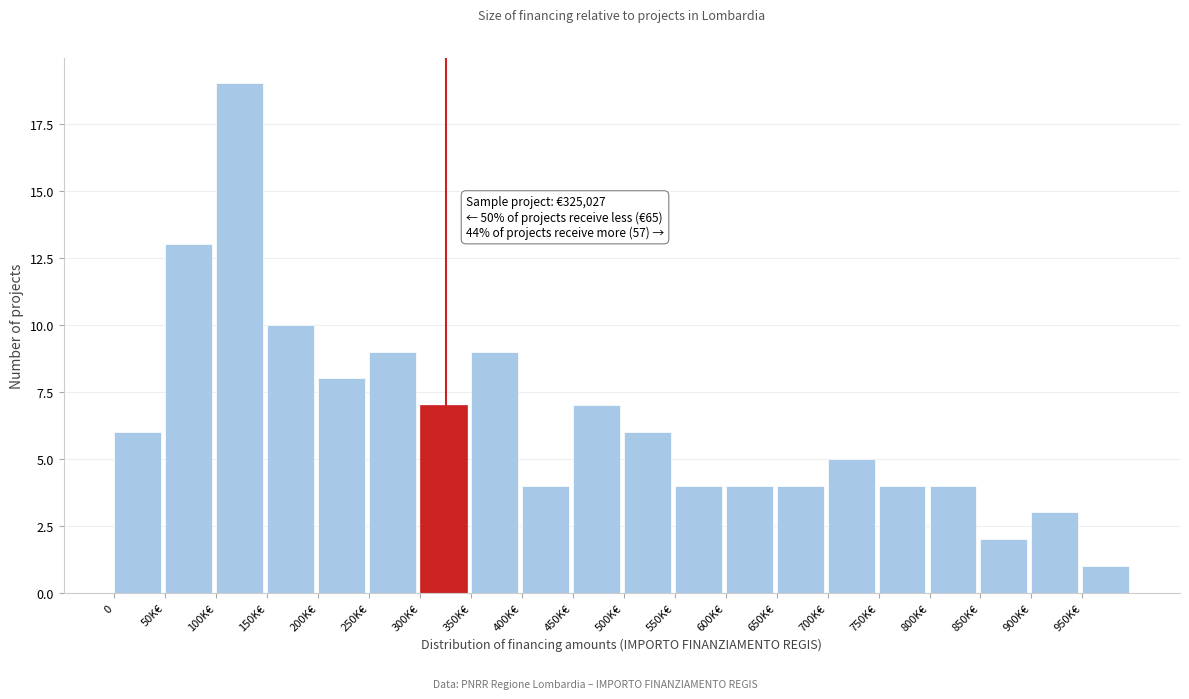

Reading left to right, list all the values displayed in this chart.

0=6	50K€=13	100K€=19	150K€=10	200K€=8	250K€=9	300K€=7	350K€=9	400K€=4	450K€=7	500K€=6	550K€=4	600K€=4	650K€=4	700K€=5	750K€=4	800K€=4	850K€=2	900K€=3	950K€=1